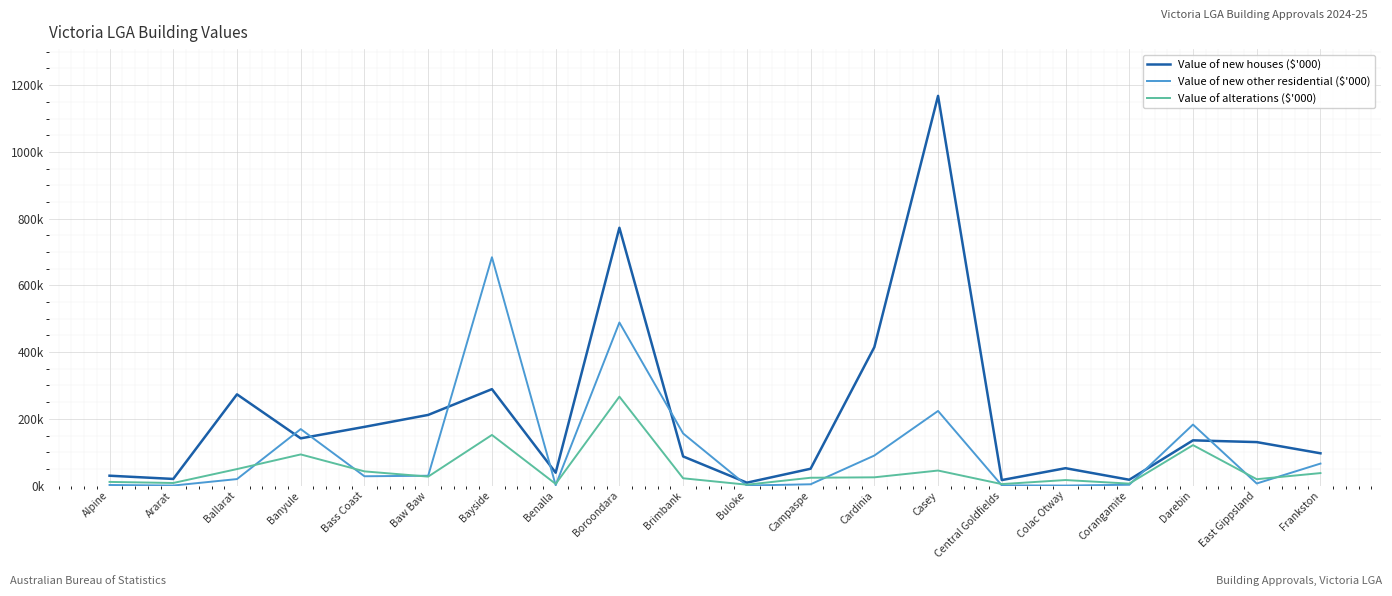

What is the total value across all series at Bass Coast?

246150